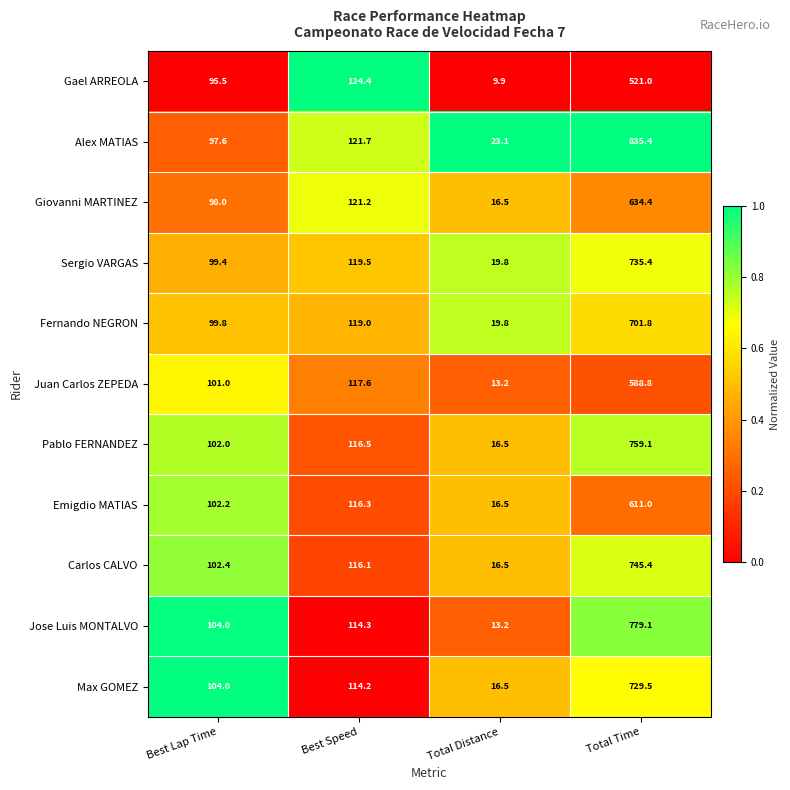

Is the value of Alex MATIAS at Best Speed greater than the value of Fernando NEGRON at Best Speed?

Yes